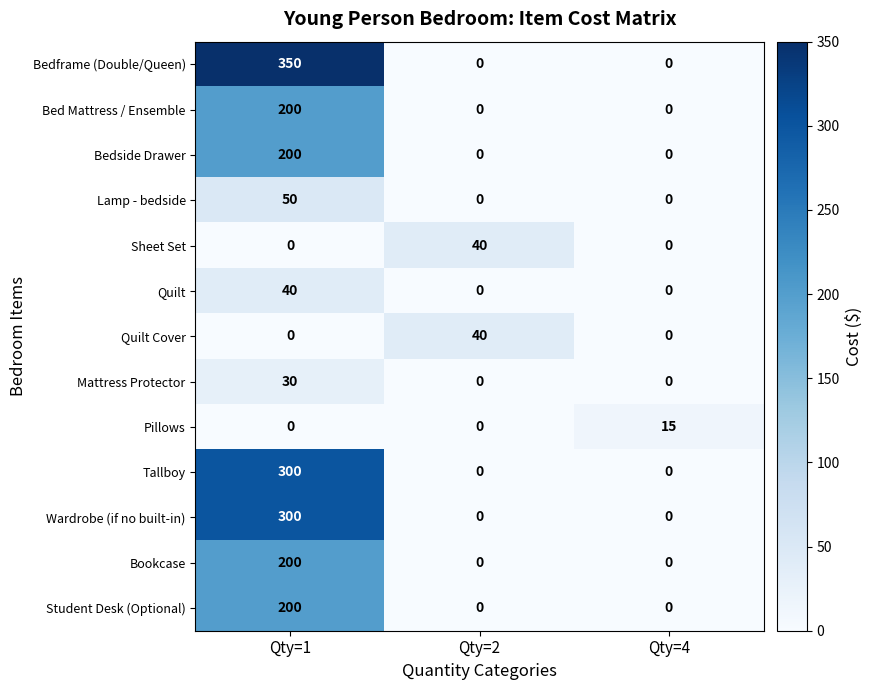

What is the average value of the Bed Mattress / Ensemble series?

67